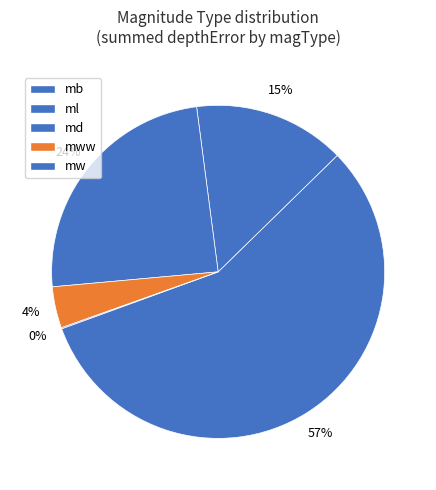

Count the number of slices in the pie.

5